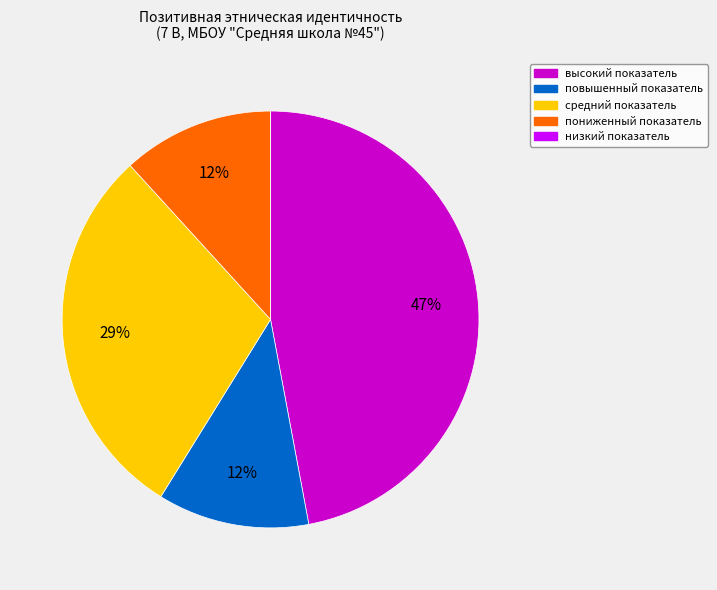

Which slice is the largest?

высокий показатель